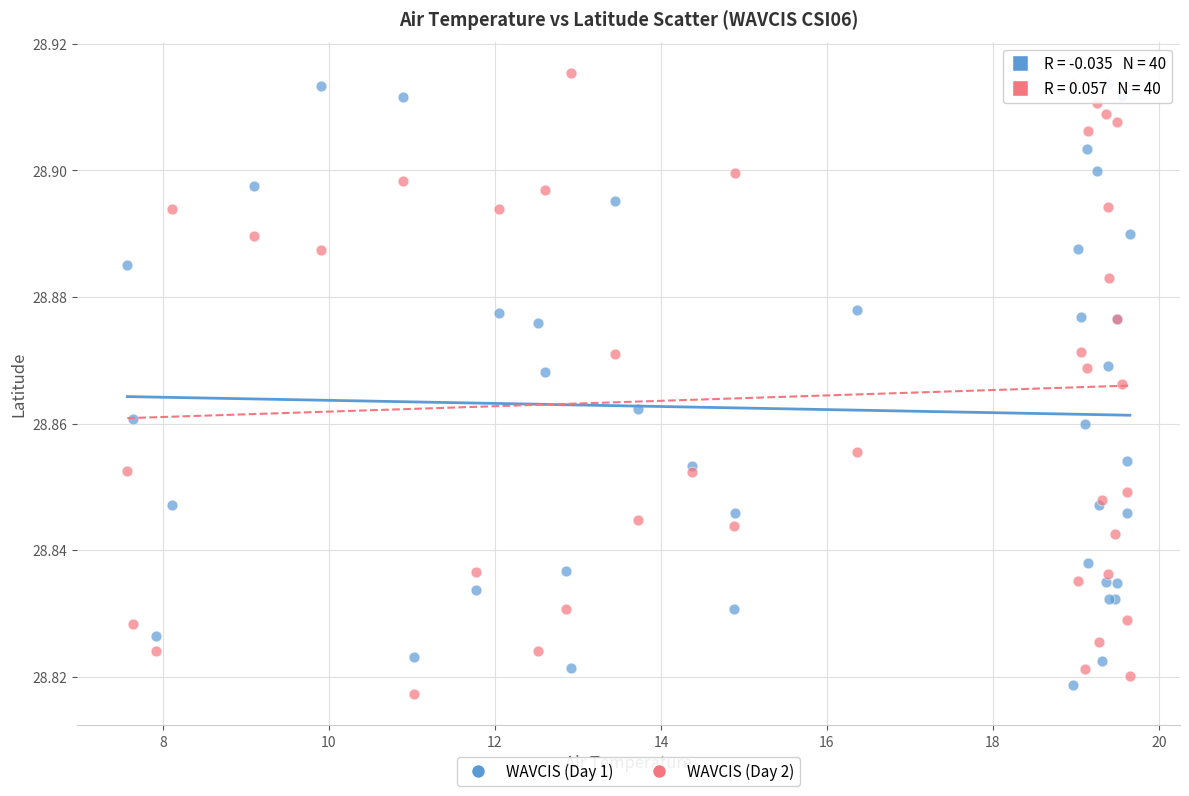

Which series contains the lowest Y value?

WAVCIS (Day 2)